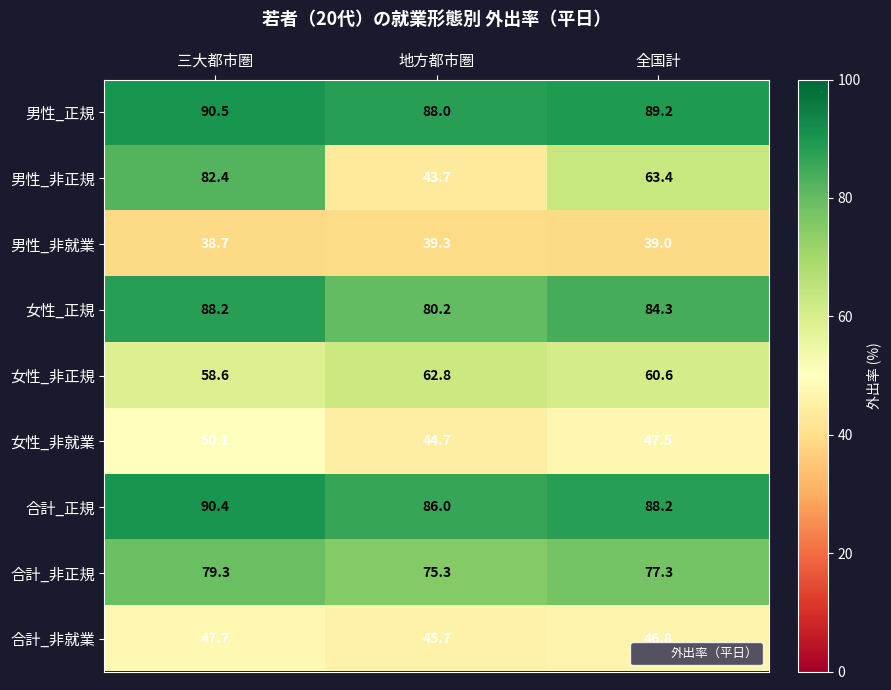

Which series changed the most between 地方都市圏 and 全国計?

男性_非正規